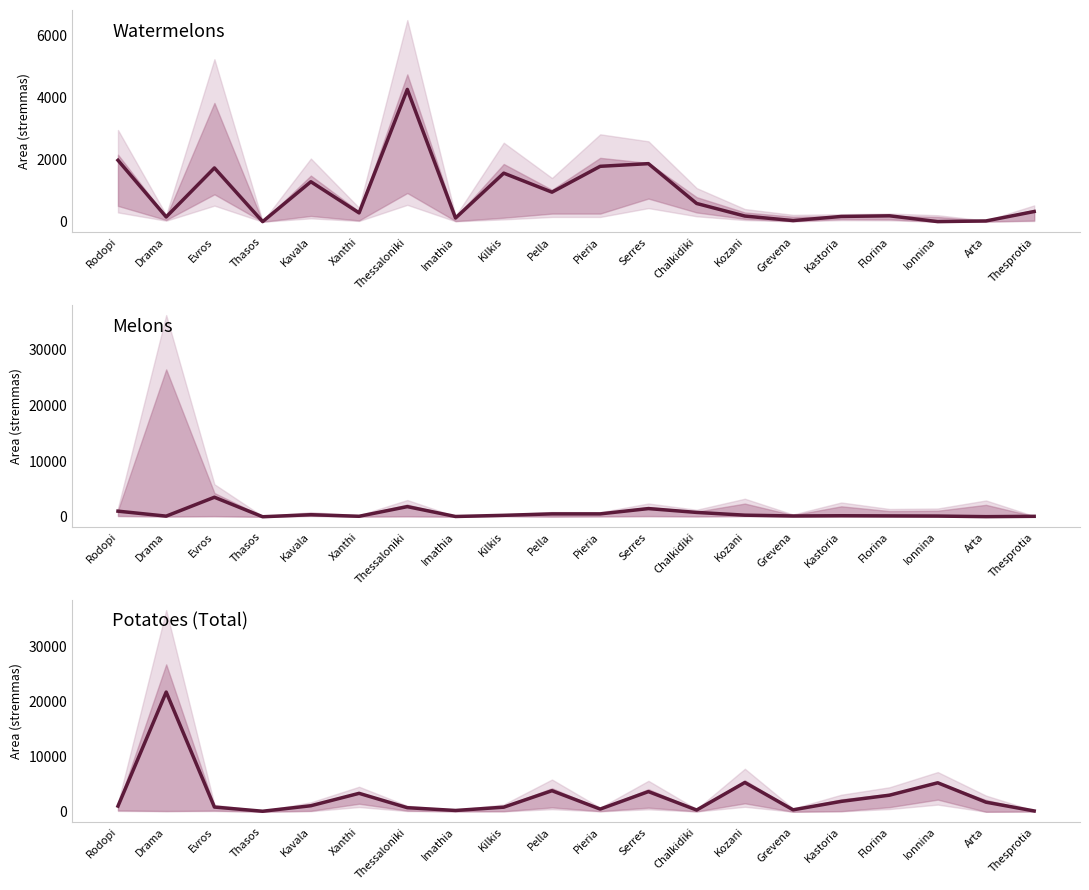

Is this an area chart (filled region under the line)?

No